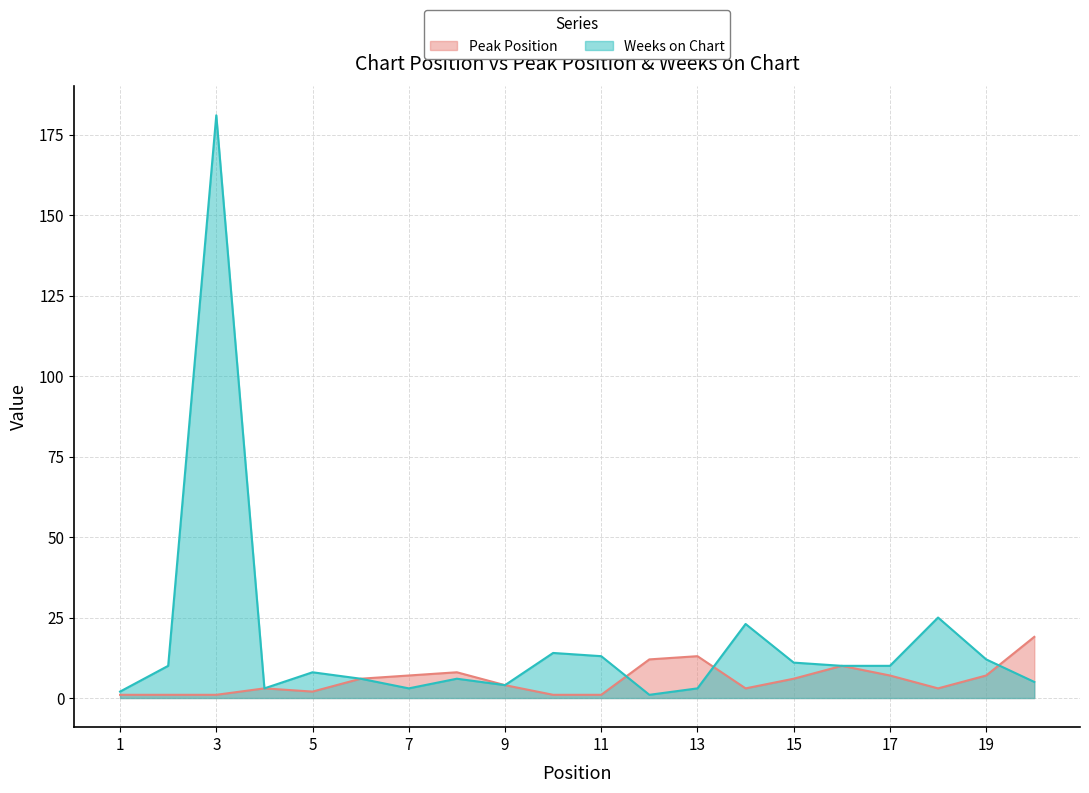

At which category is the sum across all series the highest?

3